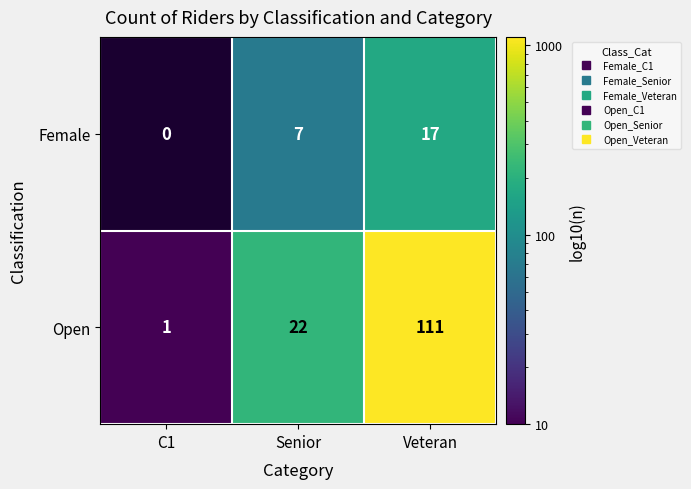

True or false: Open has a value of 39 at Senior.

False